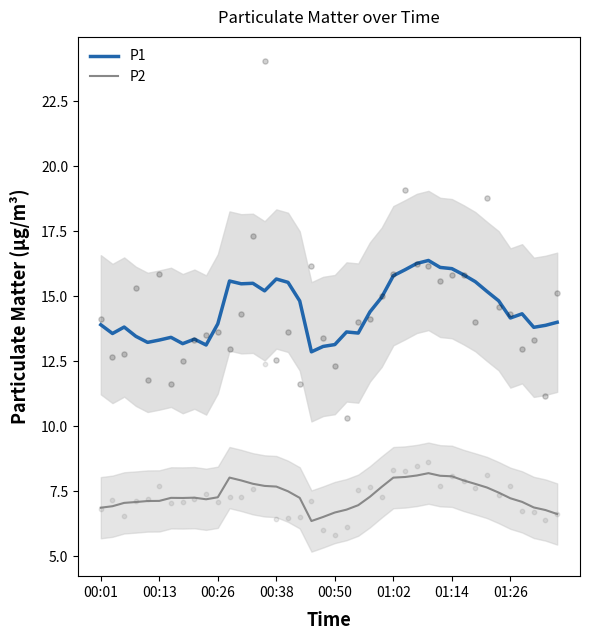

What is the total value across all series at 11?

23.6